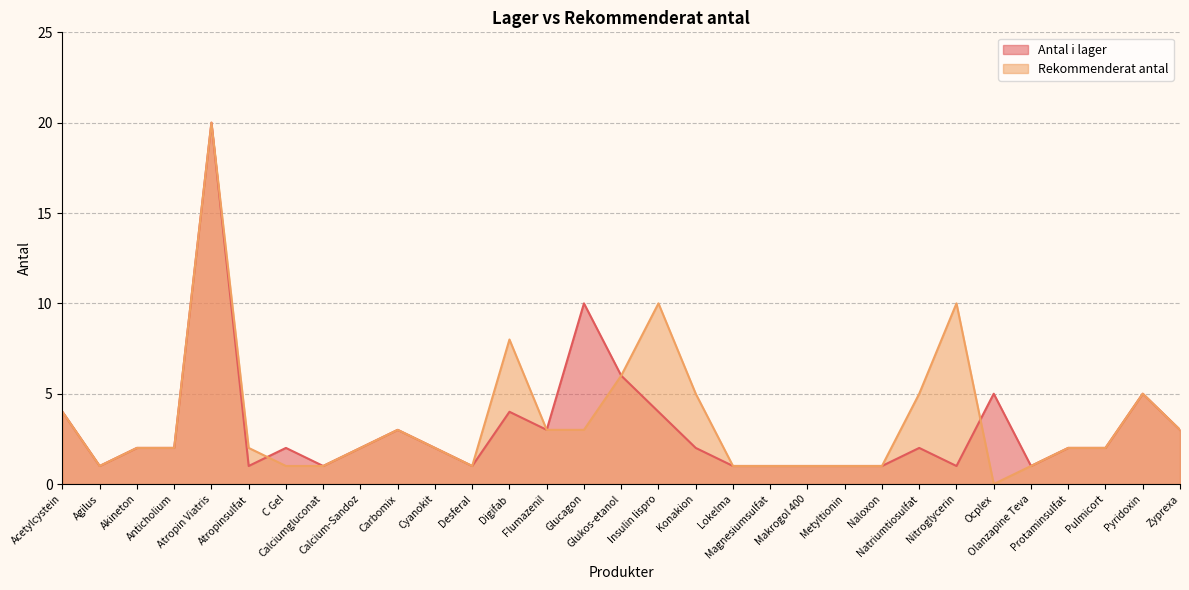

Which series changed the most between Magnesiumsulfat and Makrogol 400?

Antal i lager